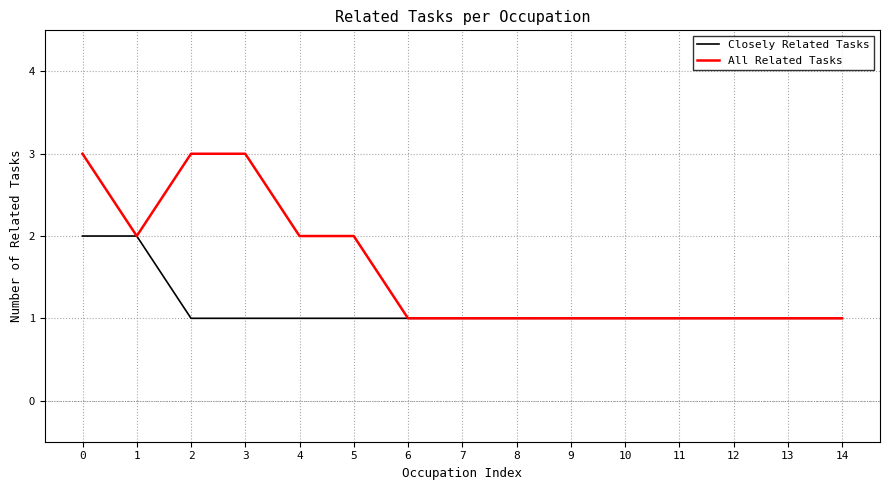

Is it true that All Related Tasks equals 1 at 0?

False